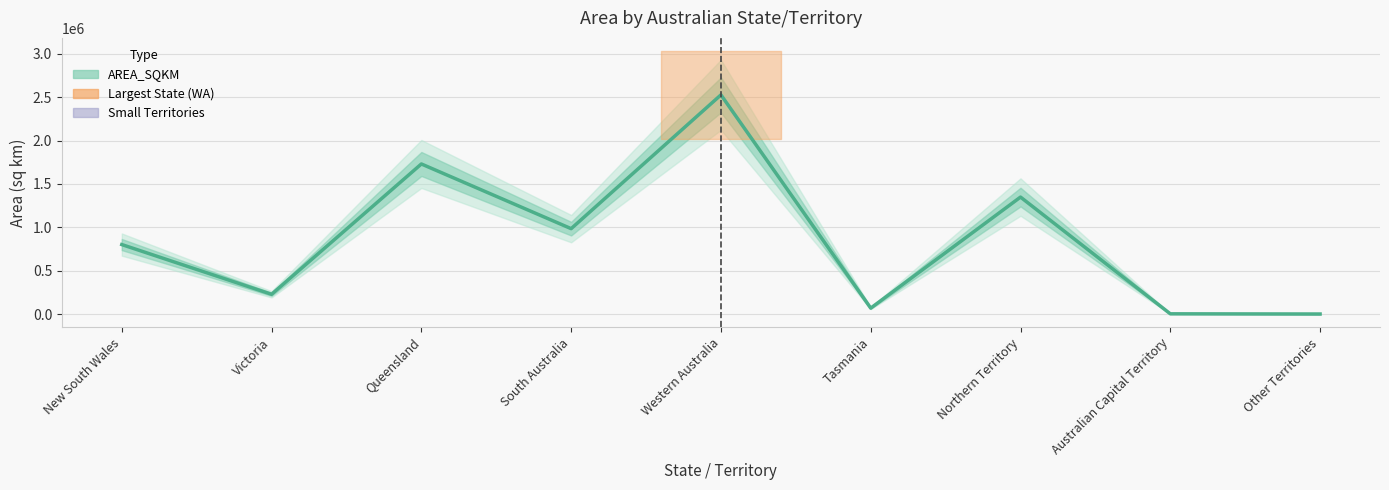

List the labels in order of value, smallest first.

Other Territories, Australian Capital Territory, Tasmania, Victoria, New South Wales, South Australia, Northern Territory, Queensland, Western Australia